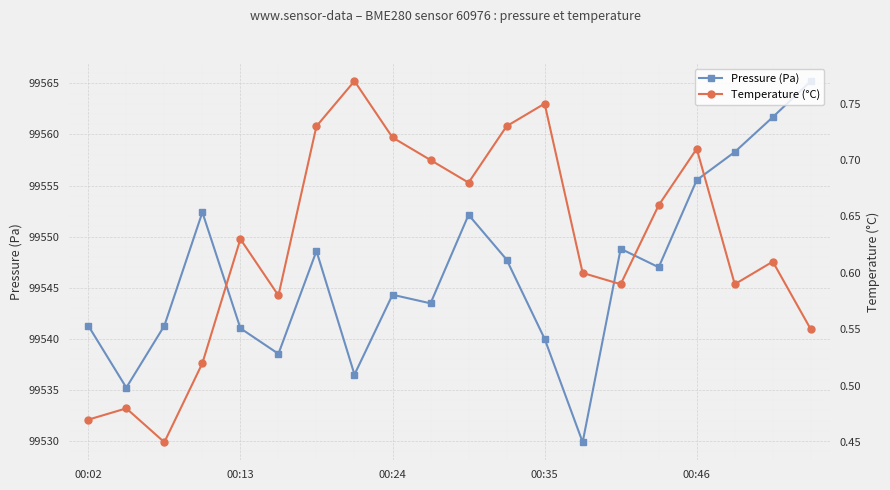

Between 19 and 9, which is larger?

19